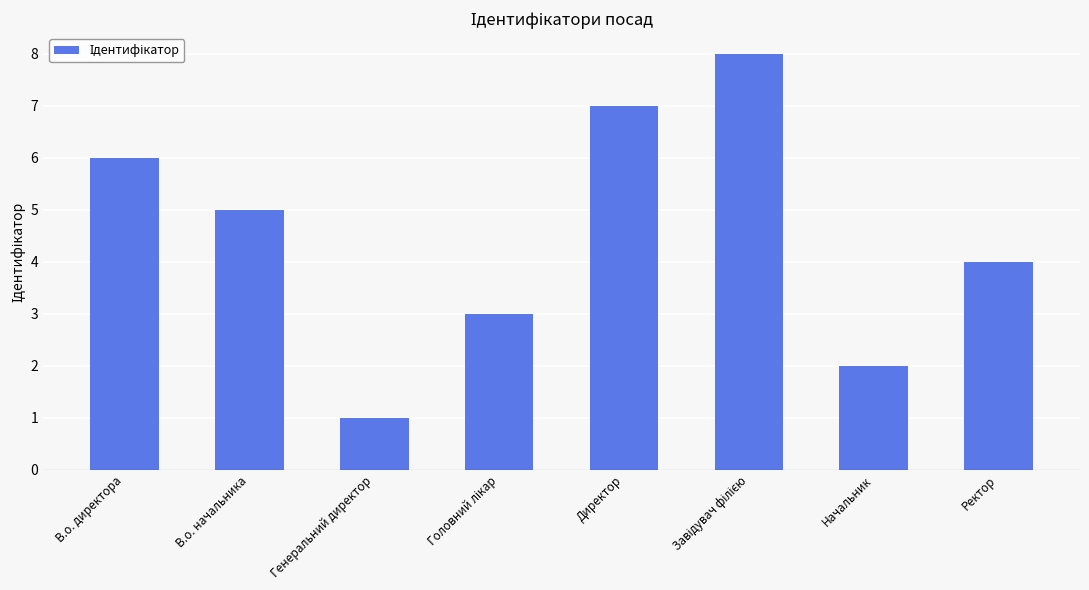

What is the difference between the maximum and second lowest values?

6